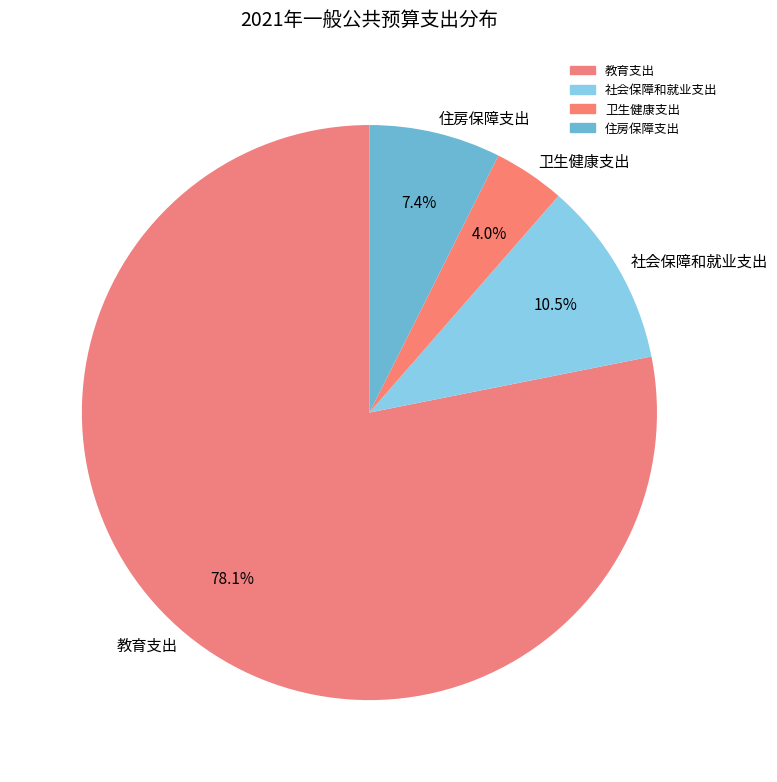

True or false: 住房保障支出 accounts for 1% of the total.

False